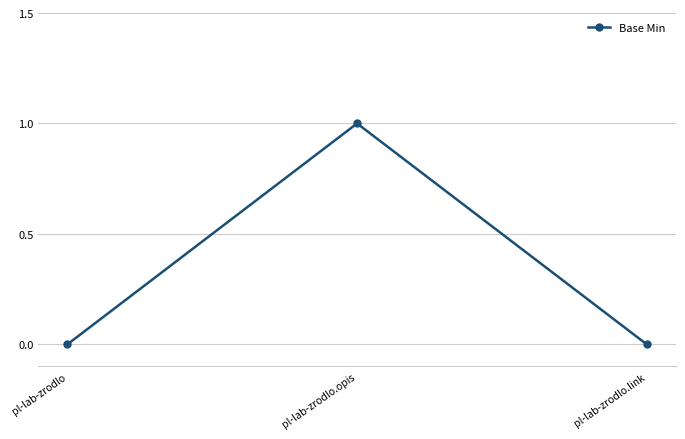

At which category does the chart reach its peak across all series?

pl-lab-zrodlo.opis